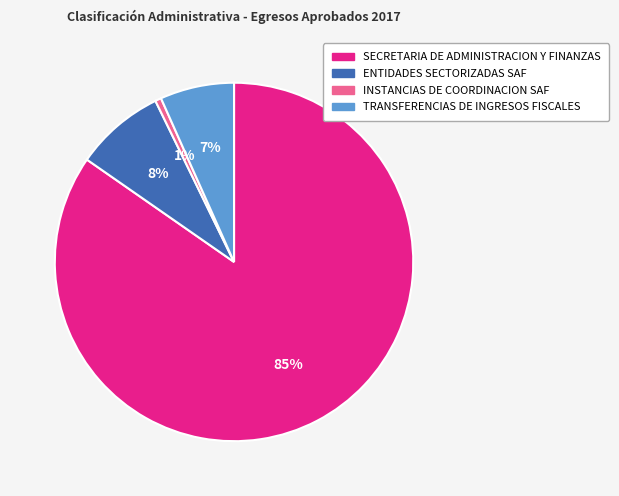

Between SECRETARIA DE ADMINISTRACION Y FINANZAS and INSTANCIAS DE COORDINACION SAF, which is larger?

SECRETARIA DE ADMINISTRACION Y FINANZAS